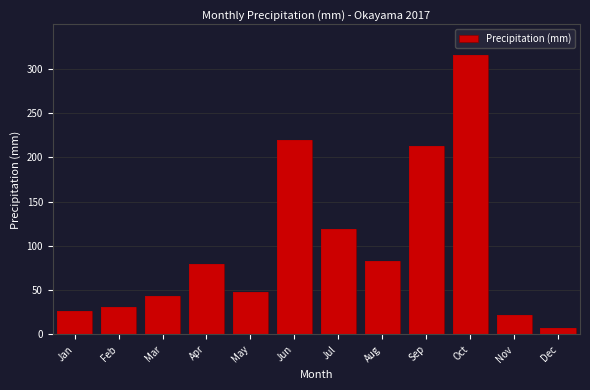

Reading left to right, list all the values displayed in this chart.

Jan=26.5	Feb=31.0	Mar=43.0	Apr=79.0	May=48.0	Jun=219.0	Jul=119.5	Aug=83.0	Sep=212.5	Oct=315.0	Nov=21.5	Dec=7.5